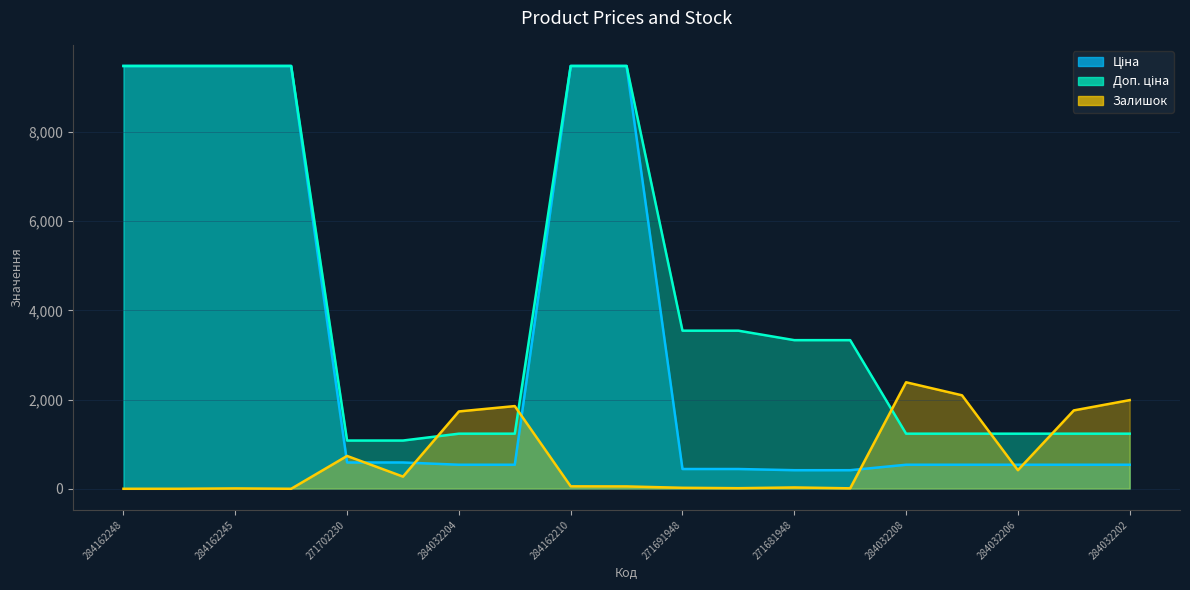

Which label corresponds to the largest value in the chart?

284162248